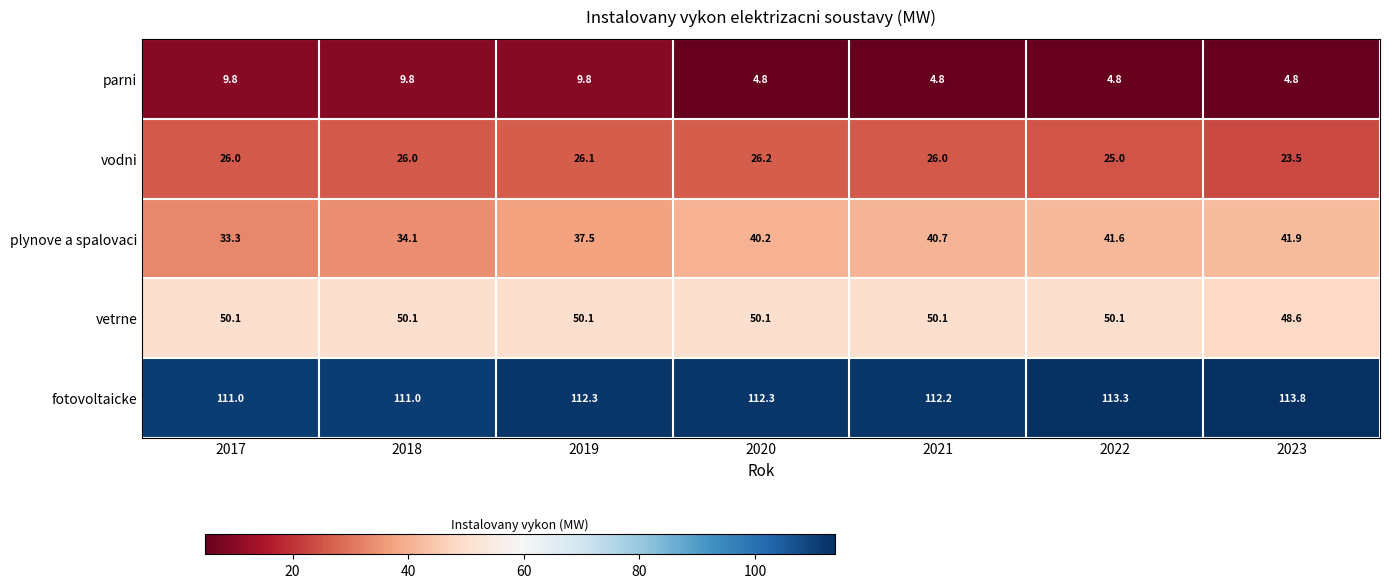

What is the average value of the vetrne series?

49.9